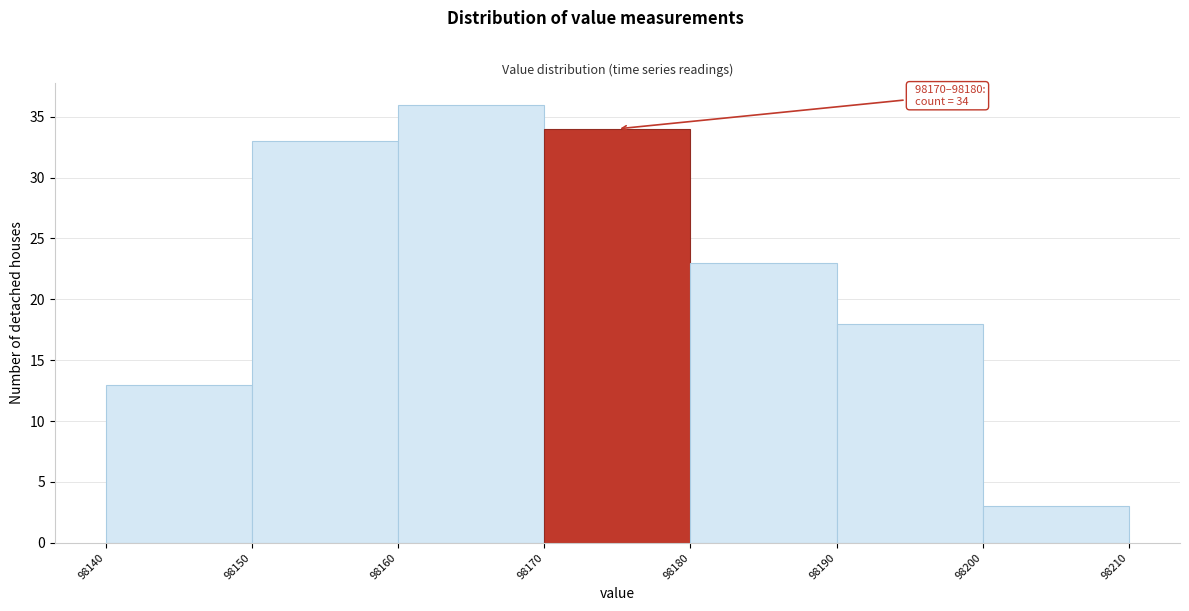

Which range on the x-axis has the tallest bar?

98160 to 98170